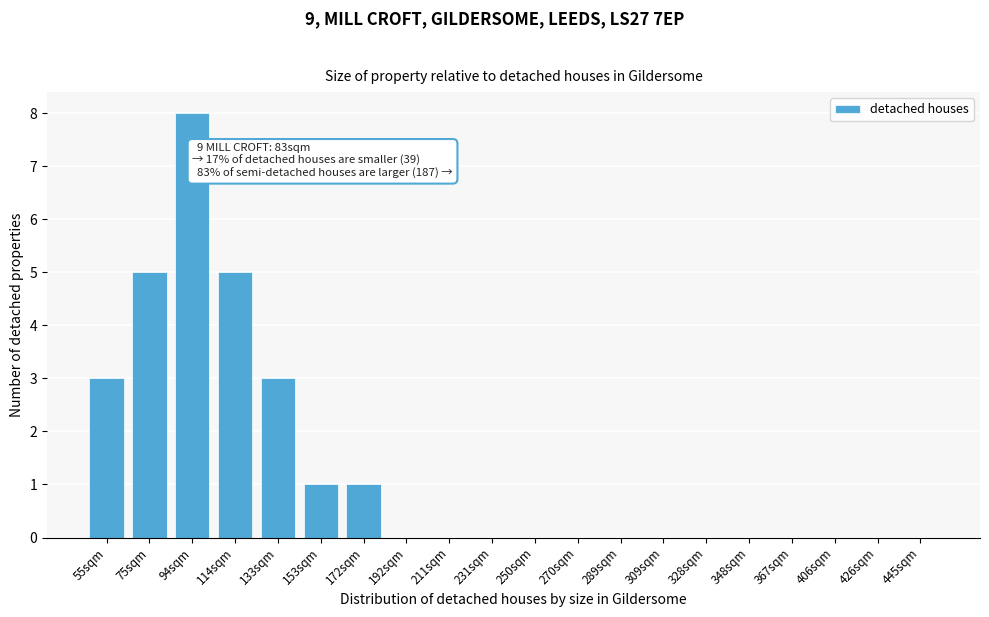

Reading left to right, list all the values displayed in this chart.

55sqm=3	75sqm=5	94sqm=8	114sqm=5	133sqm=3	153sqm=1	172sqm=1	192sqm=0	211sqm=0	231sqm=0	250sqm=0	270sqm=0	289sqm=0	309sqm=0	328sqm=0	348sqm=0	367sqm=0	406sqm=0	426sqm=0	445sqm=0